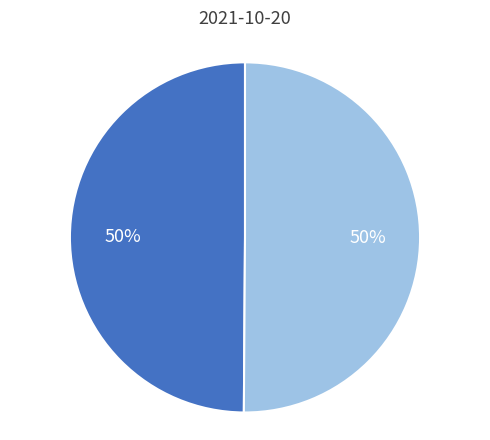

How many slices are in this pie chart?

2